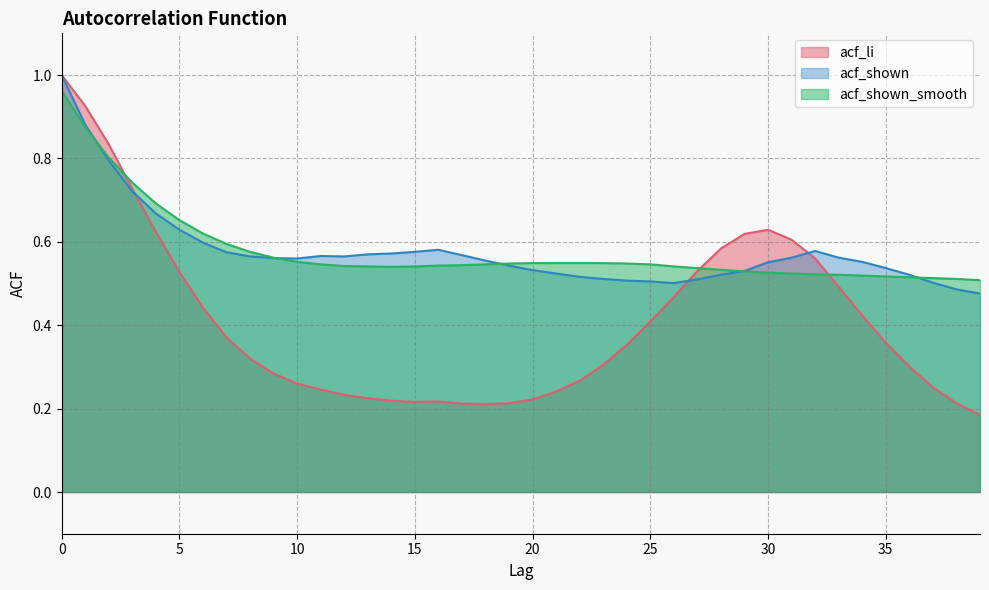

Is it true that acf_li equals 0.6 at 7?

False